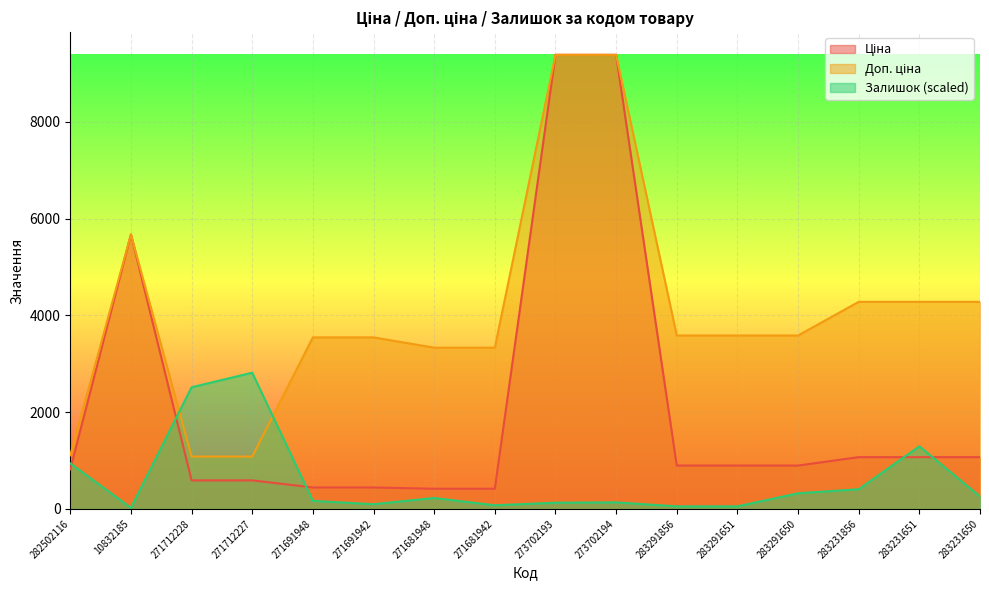

Reading left to right, what are all the values shown in this chart?

Ціна: 282502116=818.5	10832185=5673.8	271712228=589.9	271712227=589.9	271691948=443.1	271691942=443.1	271681948=416.6	271681942=416.6	273702193=9384.0	273702194=9384.0	283291856=895.9	283291651=895.9	283291650=895.9	283231856=1069.8	283231651=1069.8	283231650=1069.8
Доп. ціна: 282502116=1109.2	10832185=5673.8	271712228=1081.7	271712227=1081.7	271691948=3545.0	271691942=3545.0	271681948=3332.5	271681942=3332.5	273702193=9384.0	273702194=9384.0	283291856=3583.6	283291651=3583.6	283291650=3583.6	283231856=4279.1	283231651=4279.1	283231650=4279.1
Залишок: 282502116=940.9	10832185=22.6	271712228=2514.1	271712227=2815.2	271691948=165.6	271691942=97.9	271681948=225.8	271681942=75.3	273702193=128.0	273702194=135.5	283291856=52.7	283291651=52.7	283291650=323.7	283231856=406.5	283231651=1294.7	283231650=255.9